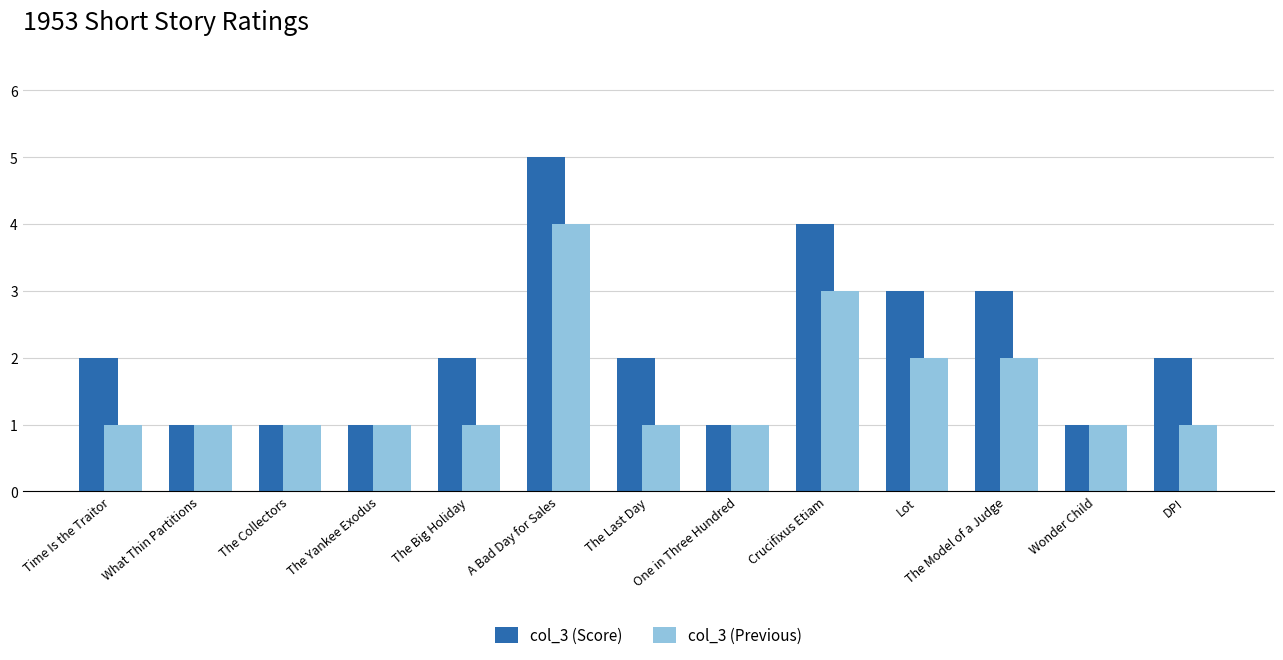

Reading right to left, list all the values displayed in this chart.

col_3 (Score): 2	1	3	3	4	1	2	5	2	1	1	1	2
col_3 (Previous): 1	1	2	2	3	1	1	4	1	1	1	1	1